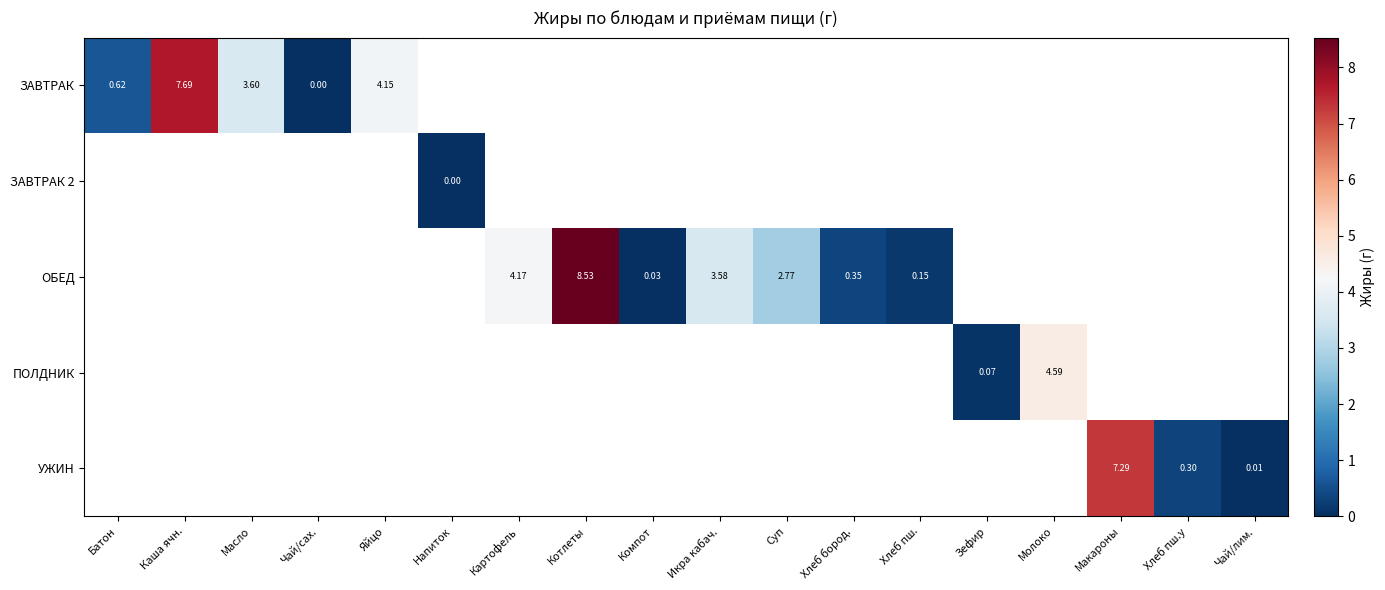

Is it true that ЗАВТРАК equals 3.6 at Масло?

True